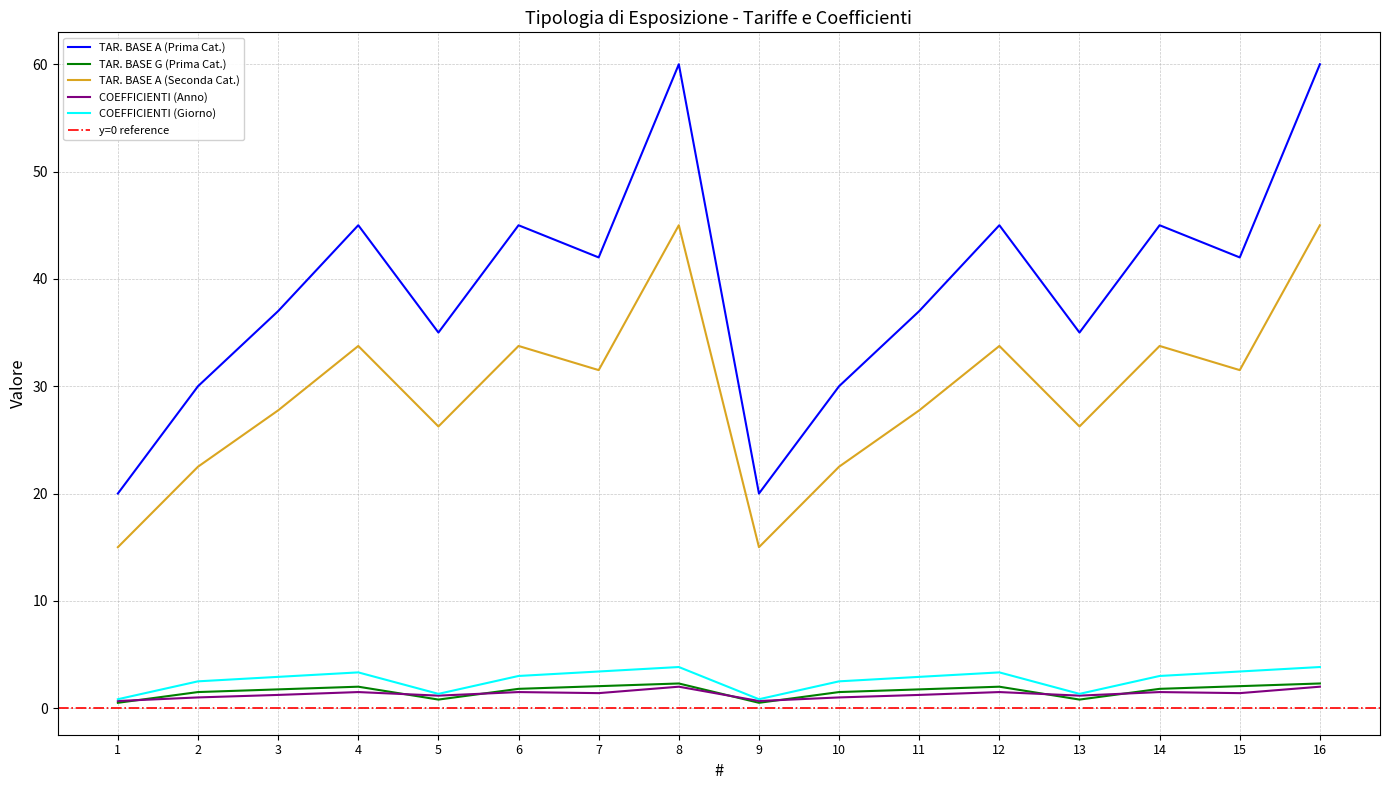

What is the highest value of the TAR. BASE G (Prima Cat.) series?

2.3